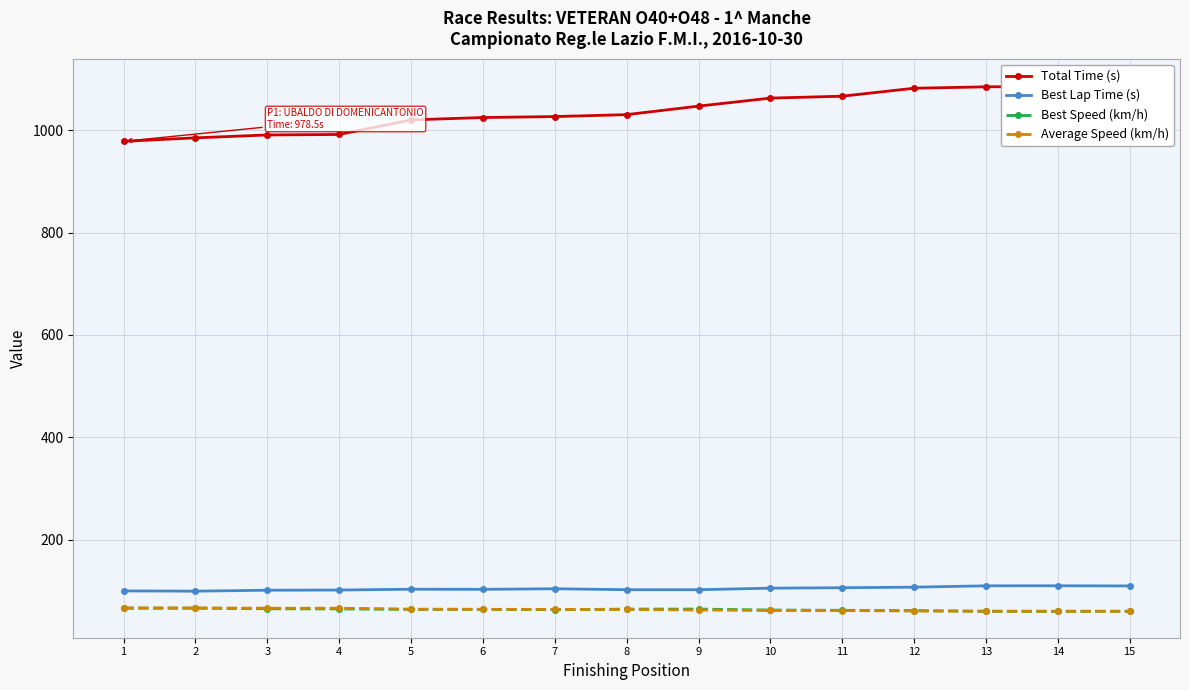

Reading left to right, extract all data points from this chart.

Total Time (s): 1=978.5	2=985.3	3=990.9	4=991.9	5=1020.4	6=1025.0	7=1026.9	8=1030.7	9=1047.3	10=1063.0	11=1066.7	12=1082.3	13=1085.1	14=1086.2	15=1088.6
Best Lap Time (s): 1=99.5	2=99.0	3=100.9	4=101.2	5=102.8	6=102.6	7=103.7	8=101.9	9=101.8	10=104.9	11=105.7	12=106.9	13=109.5	14=109.6	15=109.2
Best Speed (km/h): 1=65.5	2=65.8	3=64.6	4=64.4	5=63.4	6=63.5	7=62.8	8=63.9	9=64.0	10=62.1	11=61.6	12=61.0	13=59.5	14=59.5	15=59.6
Average Speed (km/h): 1=66.6	2=66.1	3=65.8	4=65.7	5=63.9	6=63.6	7=63.5	8=63.2	9=62.2	10=61.3	11=61.1	12=60.2	13=60.1	14=60.0	15=59.9